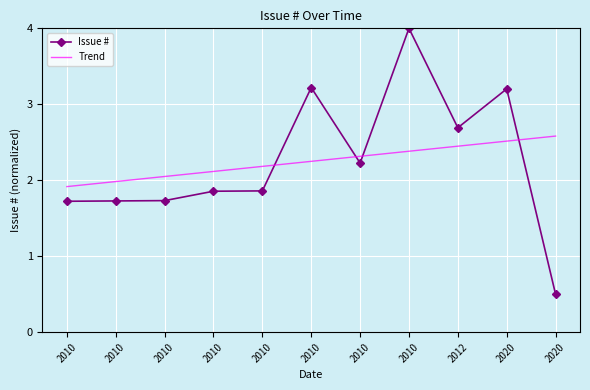

What are all the series names shown in the legend?

Issue #, Trend